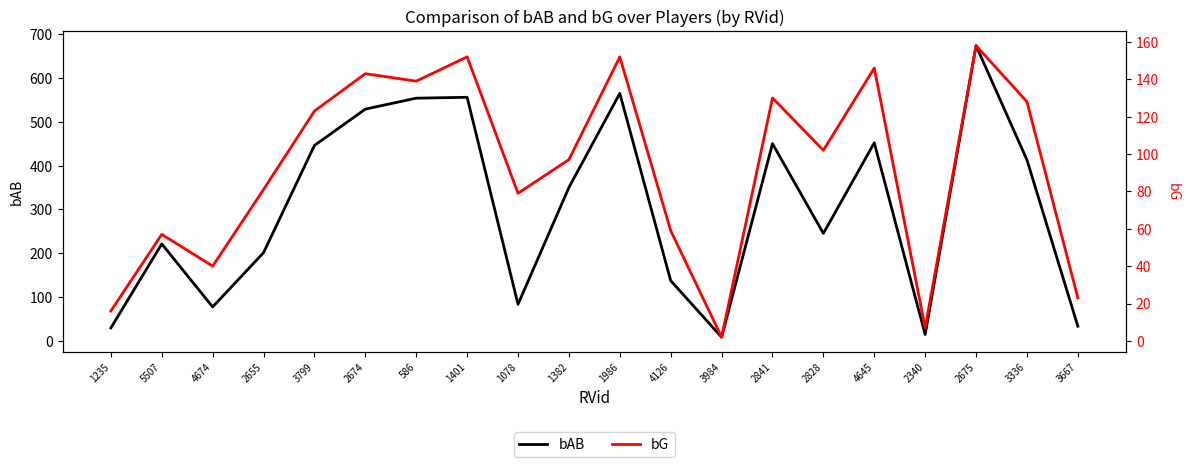

Which category has the lowest value across all series?

3984